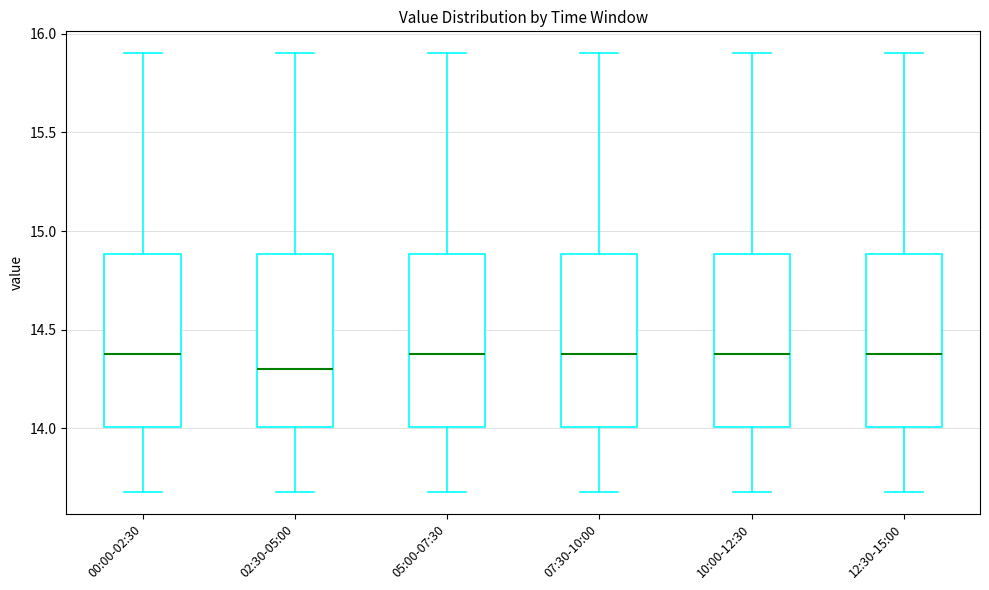

Reading left to right, read every box against the y-axis: the position of its median line, the range the box covers, and the ends of its whiskers. The values are not printed on the chart, so give them approximately, as read against the axis.

00:00-02:30: median 14.4, box 14.0 to 14.9, whiskers 13.7 to 15.9
02:30-05:00: median 14.3, box 14.0 to 14.9, whiskers 13.7 to 15.9
05:00-07:30: median 14.4, box 14.0 to 14.9, whiskers 13.7 to 15.9
07:30-10:00: median 14.4, box 14.0 to 14.9, whiskers 13.7 to 15.9
10:00-12:30: median 14.4, box 14.0 to 14.9, whiskers 13.7 to 15.9
12:30-15:00: median 14.4, box 14.0 to 14.9, whiskers 13.7 to 15.9